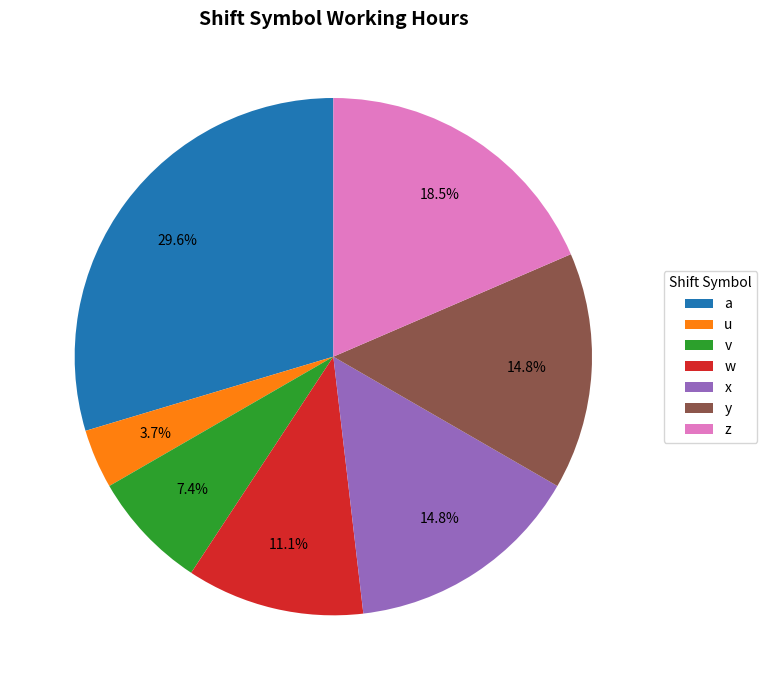

Does a represent more than half of the total?

No